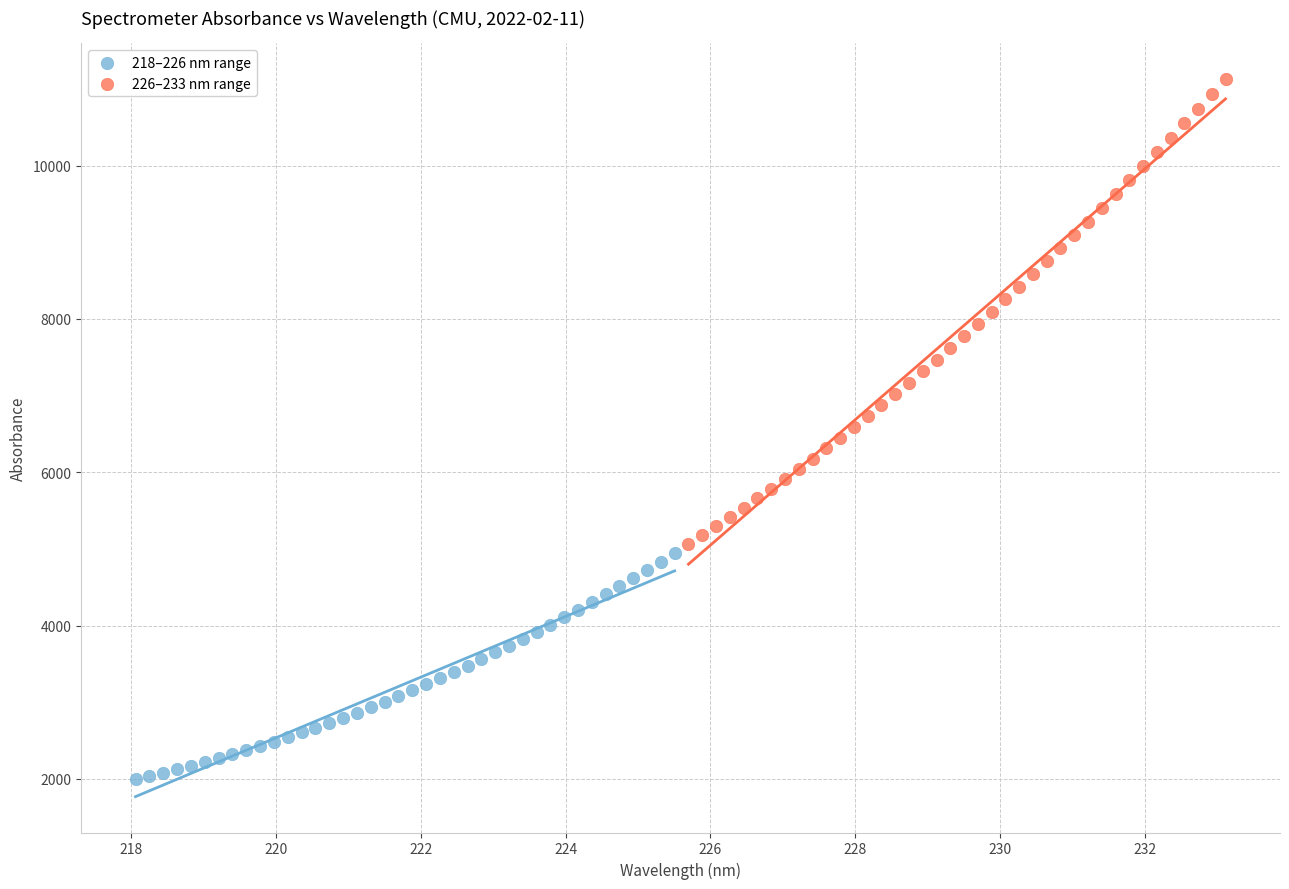

Which series reaches the minimum Y coordinate?

218–226 nm range